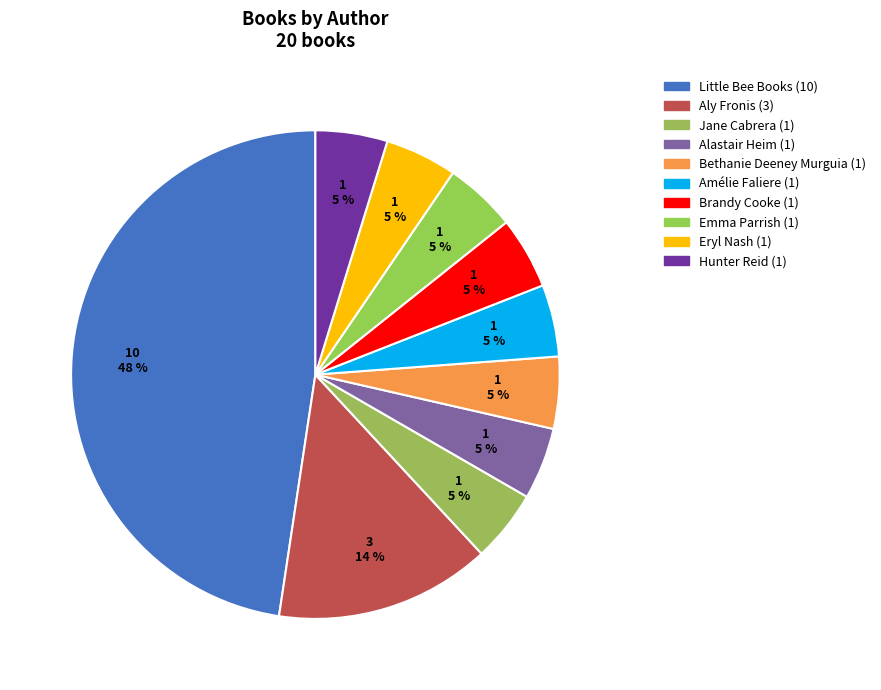

How many slices are in this pie chart?

10